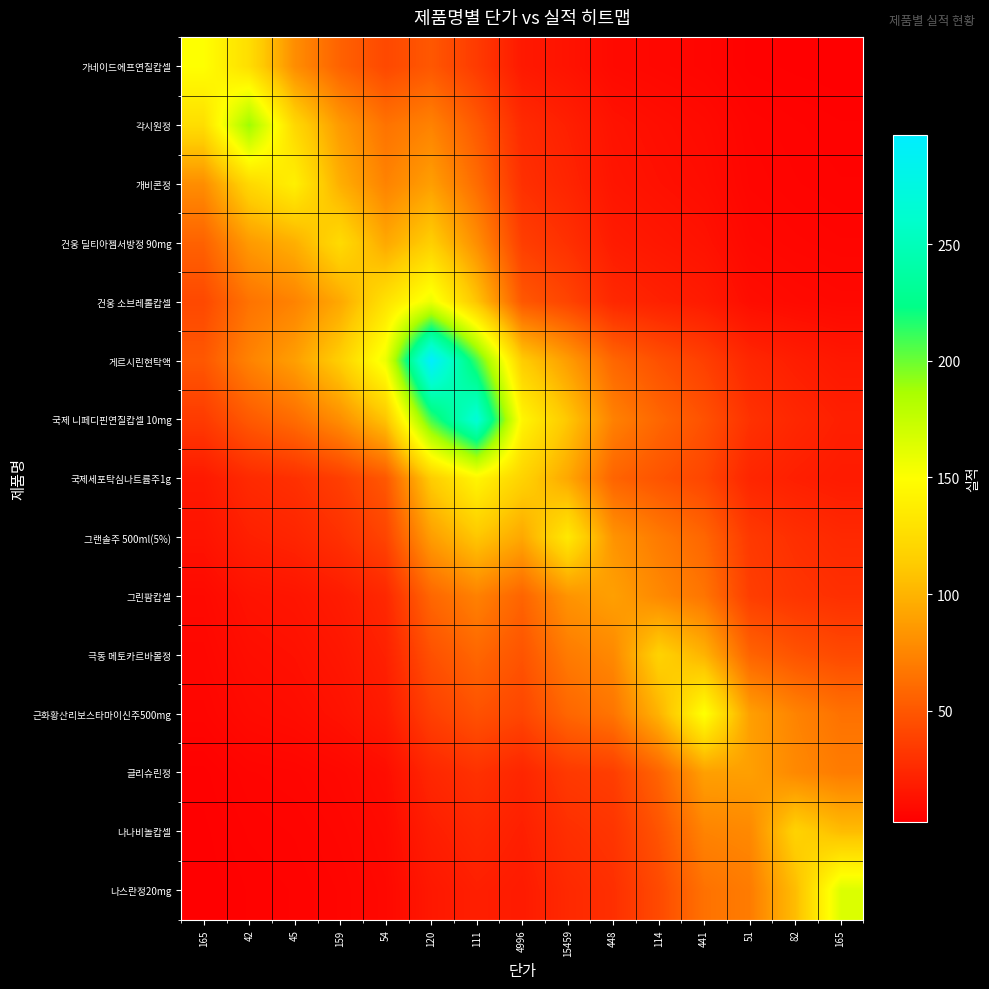

At which category is the sum across all series the highest?

120